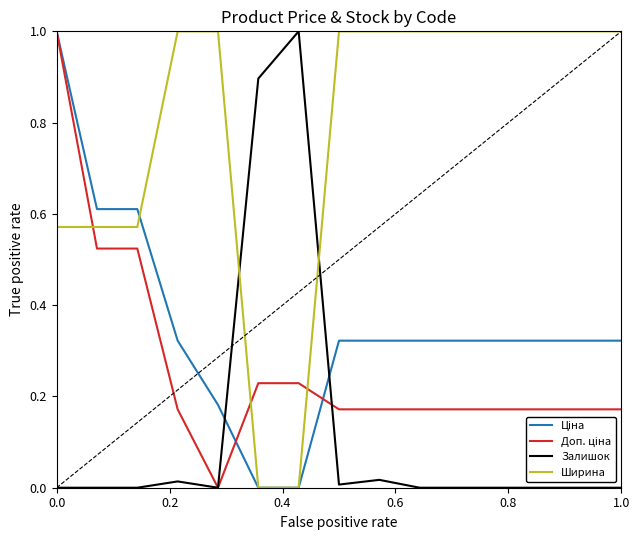

What is the greatest value displayed?

1.0